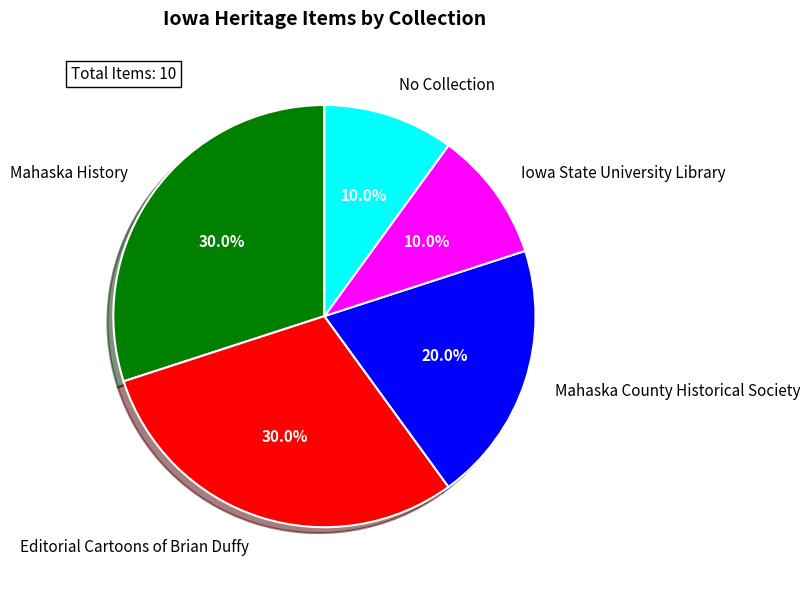

Is there any slice that represents more than half of the pie?

No